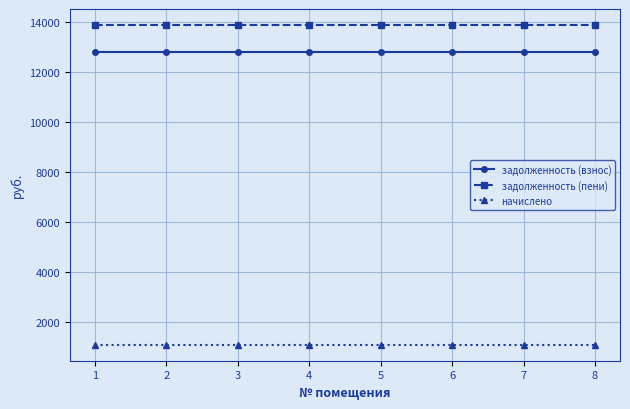

True or false: задолженность (пени) and начислено cross at least once.

False